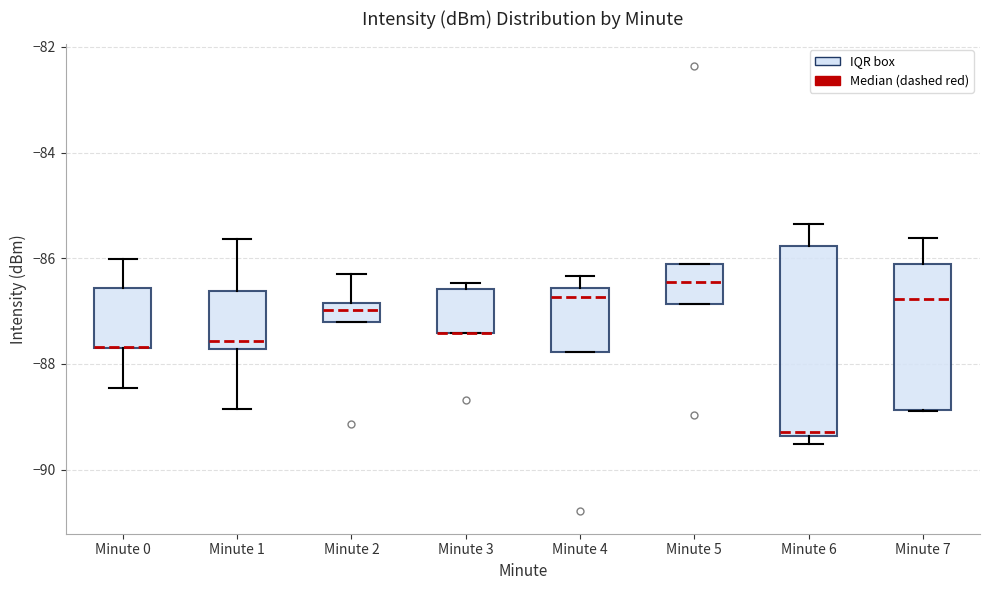

Reading left to right, transcribe this box plot: for each box, give where its median line is, the range the box spans, and where its two whiskers end, as read against the y-axis. The values are not printed on the chart, so give them approximately, as read against the axis.

Minute 0: median -87.6 (drawn on the box's lower edge), box -87.6 to -86.6, whiskers -88.4 to -86.0
Minute 1: median -87.6, box -87.8 to -86.6, whiskers -88.8 to -85.6
Minute 2: median -87.0, box -87.2 to -86.8, whiskers -87.2 to -86.2
Minute 3: median -87.4 (drawn on the box's lower edge), box -87.4 to -86.6, whiskers -87.4 to -86.4
Minute 4: median -86.8, box -87.8 to -86.6, whiskers -87.8 to -86.4
Minute 5: median -86.4, box -86.8 to -86.0, whiskers -86.8 to -86.0
Minute 6: median -89.2, box -89.4 to -85.8, whiskers -89.6 to -85.4
Minute 7: median -86.8, box -88.8 to -86.0, whiskers -88.8 to -85.6